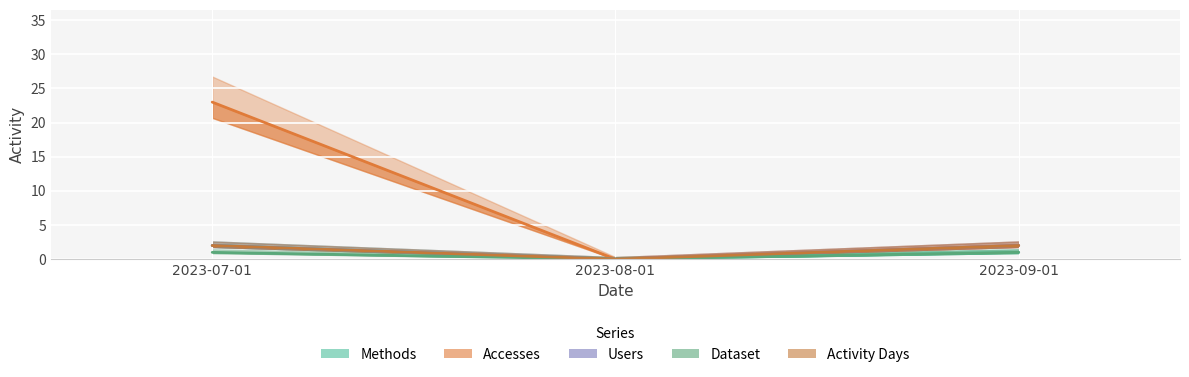

Reading right to left, transcribe all the data shown in this chart.

Methods: 2023-09-01=1	2023-08-01=0	2023-07-01=2
Accesses: 2023-09-01=2	2023-08-01=0	2023-07-01=23
Users: 2023-09-01=2	2023-08-01=0	2023-07-01=2
Dataset: 2023-09-01=1	2023-08-01=0	2023-07-01=1
Activity Days: 2023-09-01=2	2023-08-01=0	2023-07-01=2